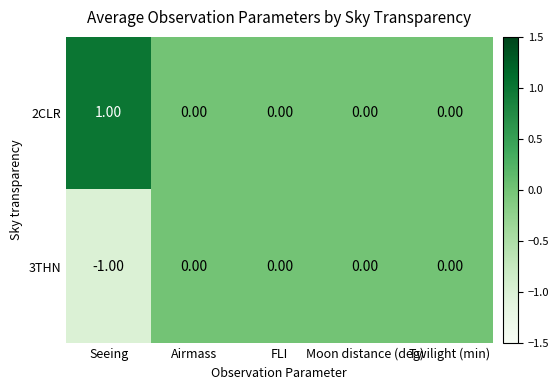

At which category does the chart reach its minimum across all series?

Seeing